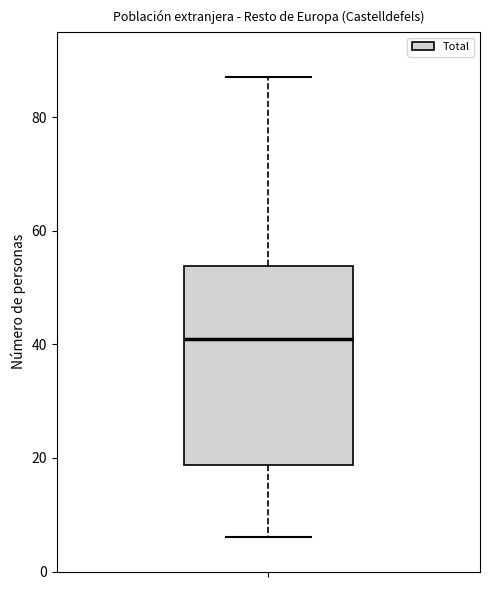

Read this box plot against the y-axis: the position of the median line, the range covered by the box, and the ends of both whiskers. The values are not printed on the chart, so give them approximately, as read against the axis.

median 42, box 18 to 54, whiskers 6 to 88